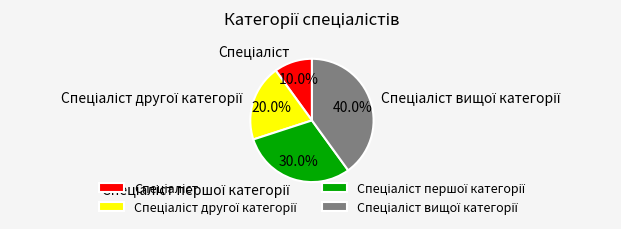

Does any single category account for the majority?

No